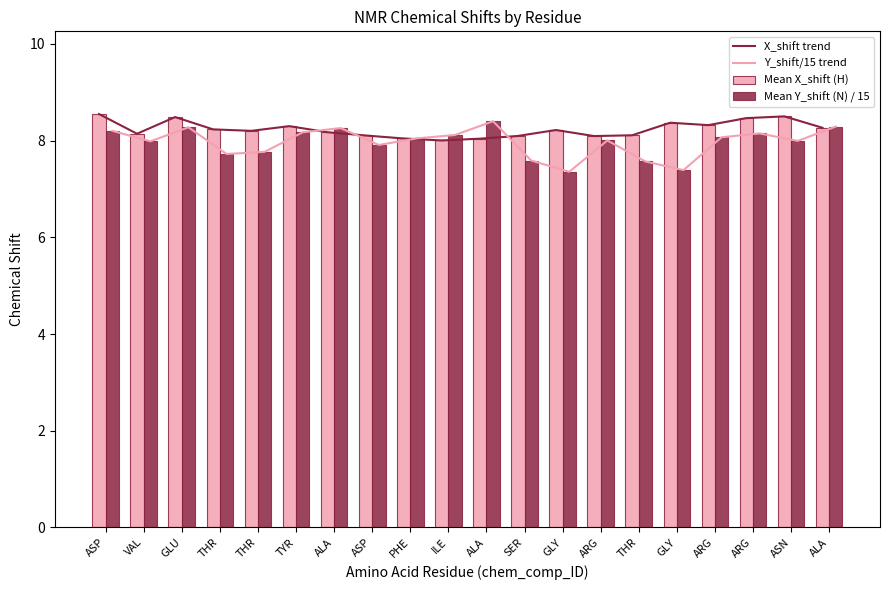

What is the minimum value for Mean X_shift (H)?

8.0